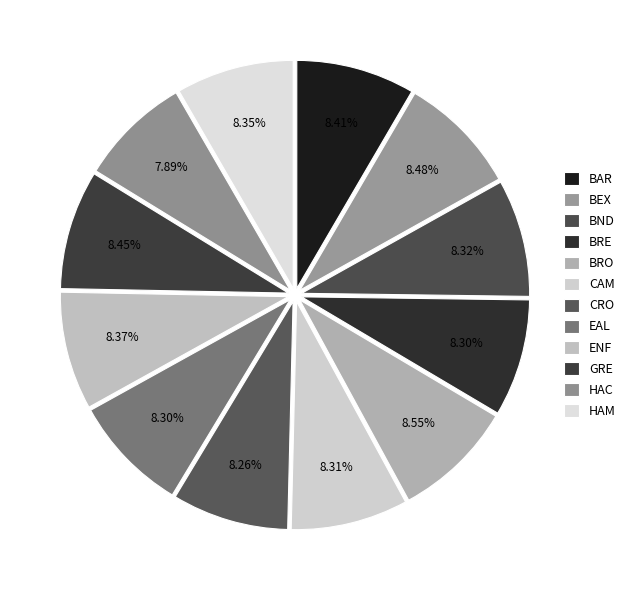

Which category has the biggest portion of the pie?

BRO